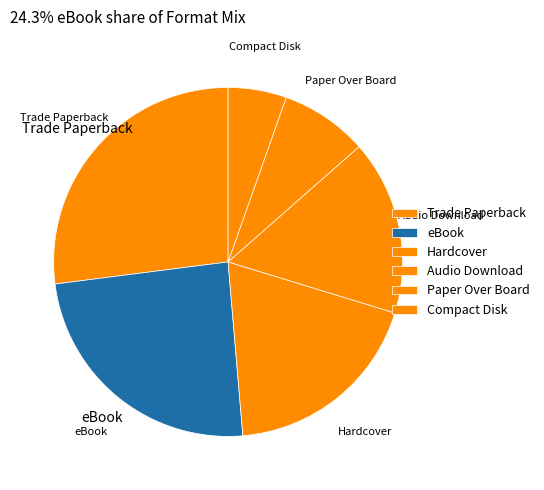

Which slice is the largest?

Trade Paperback